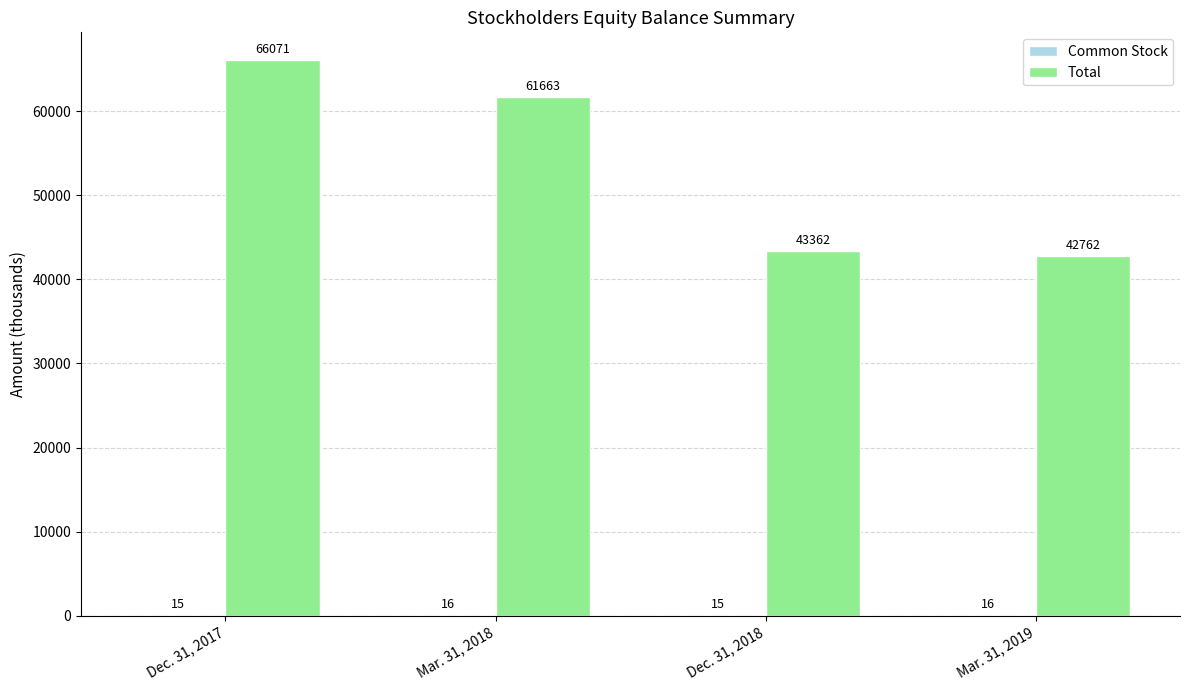

Are the bars horizontal?

No